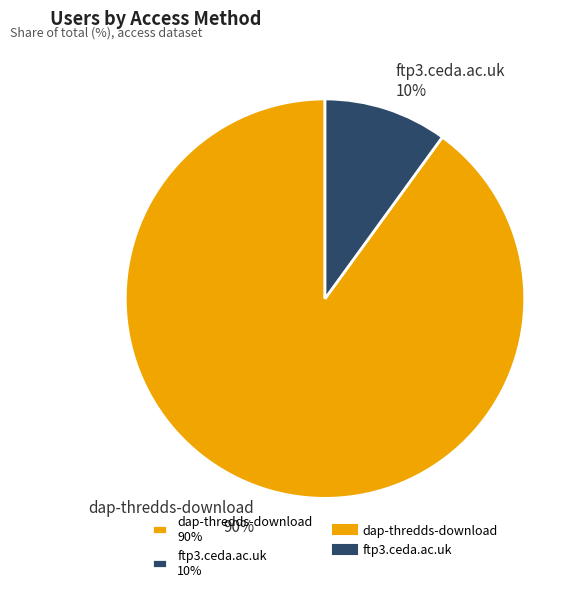

How many slices are in this pie chart?

2